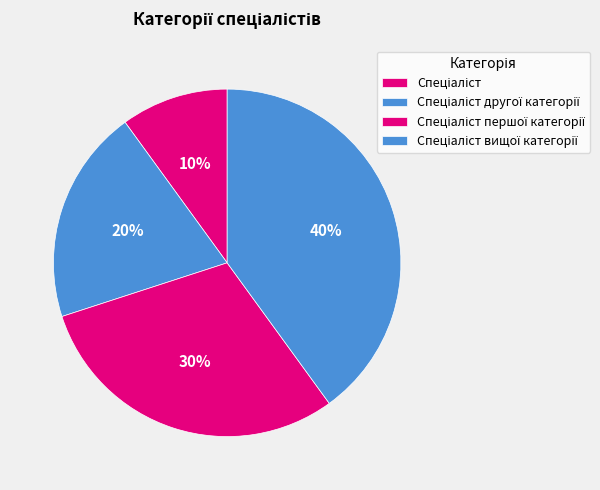

Count the number of slices in the pie.

4